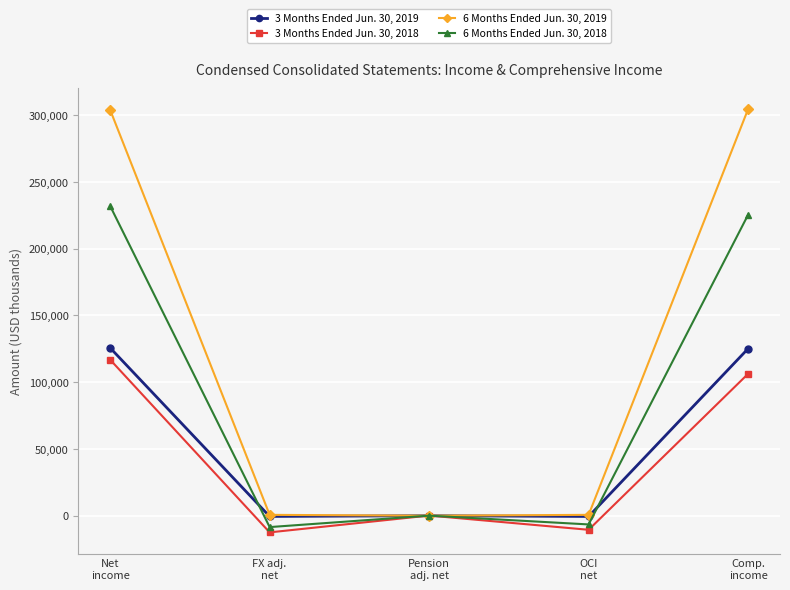

What is the spread (max minus min) of values at Pension
adj. net?

134